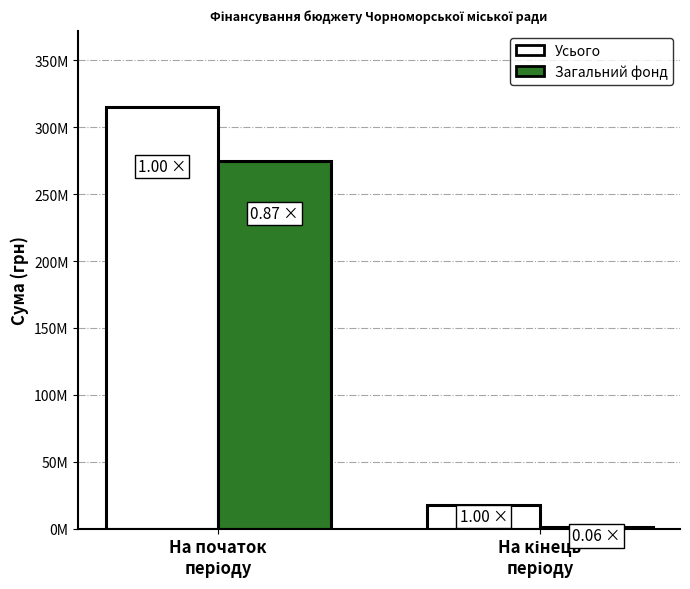

Is it true that Усього equals 496938484.5 at На початок
періоду?

False